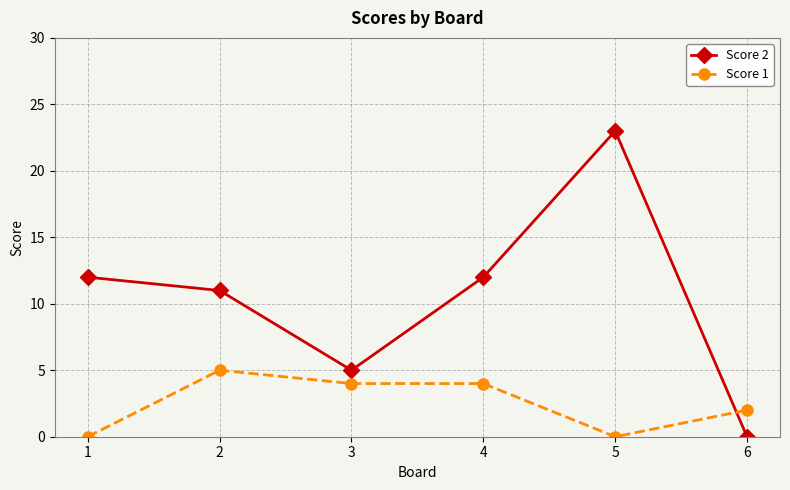

Which series has the largest total across all categories?

Score 2